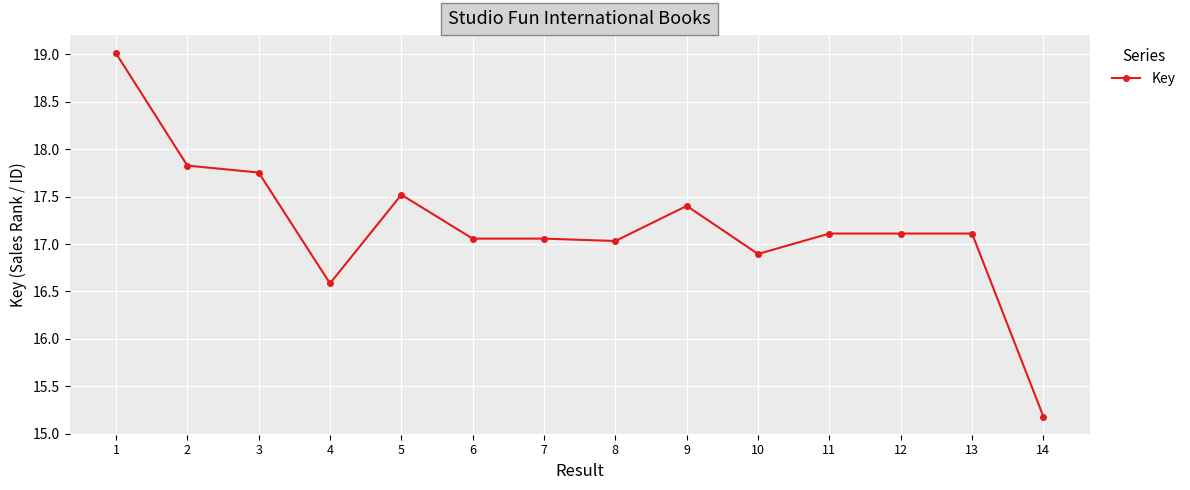

What is the value of the 10th point from the left?

16.9